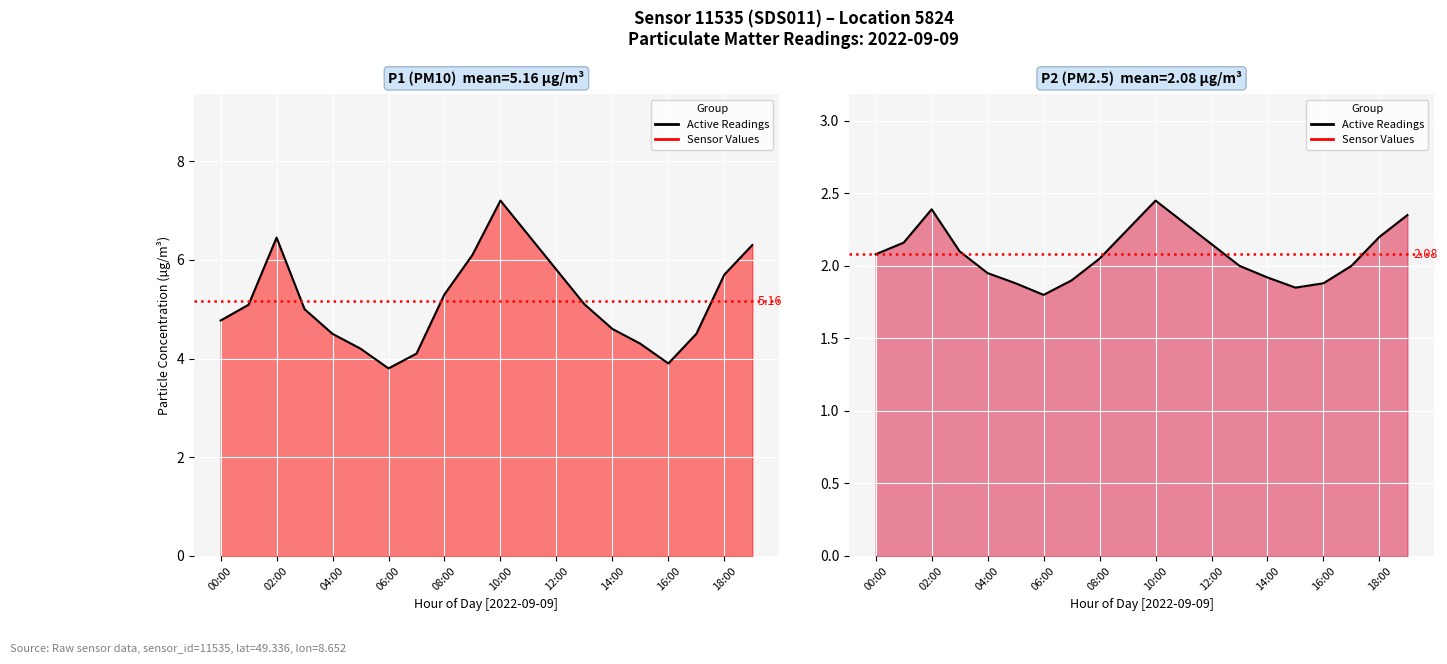

The value at 00:00 is 3.3. True or false?

False